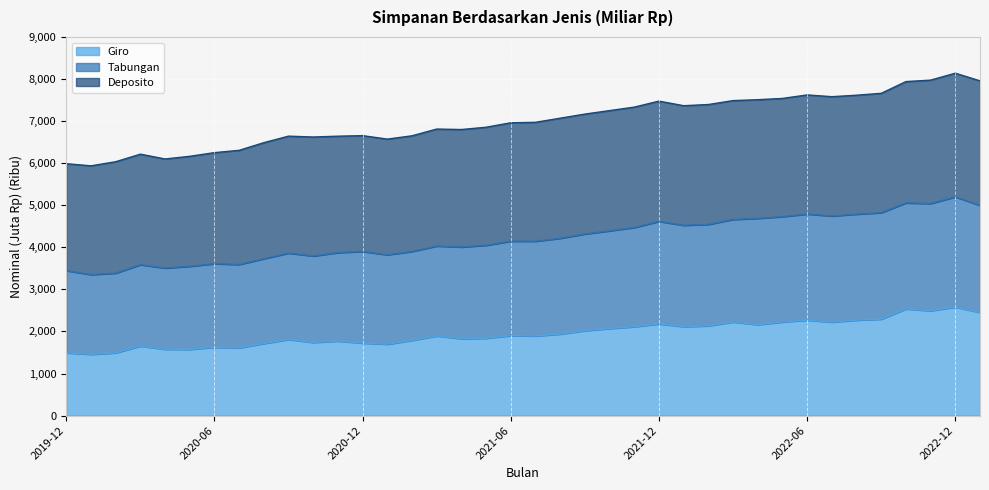

What is the total value across all series at 2021-12?

7474.6